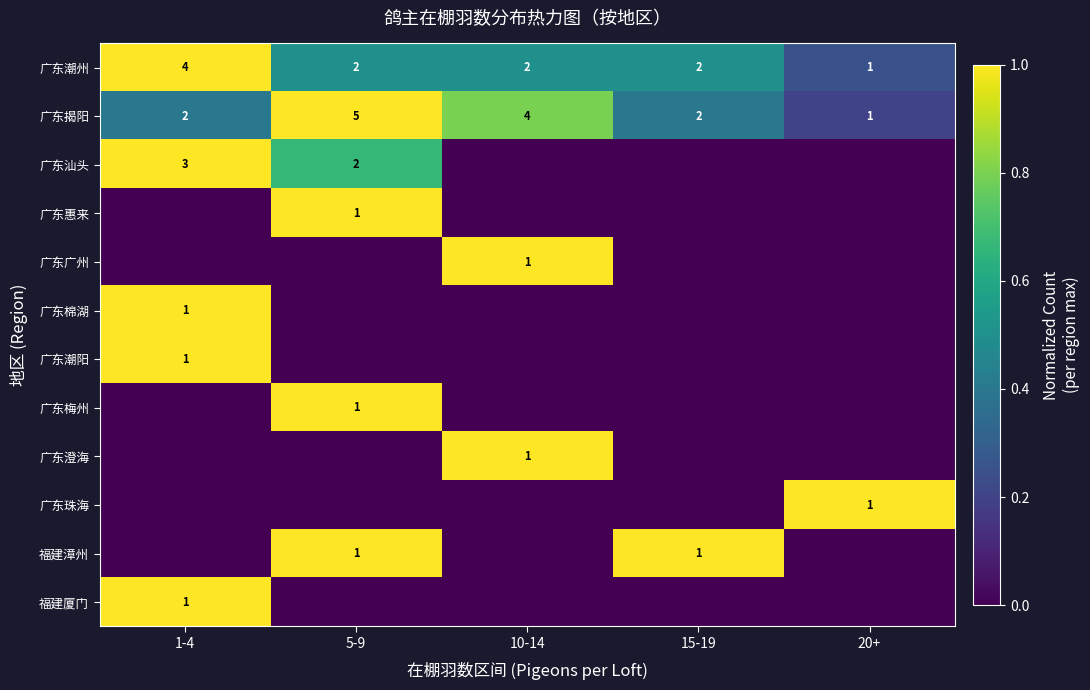

Is it true that 广东汕头 equals 1 at 1-4?

False